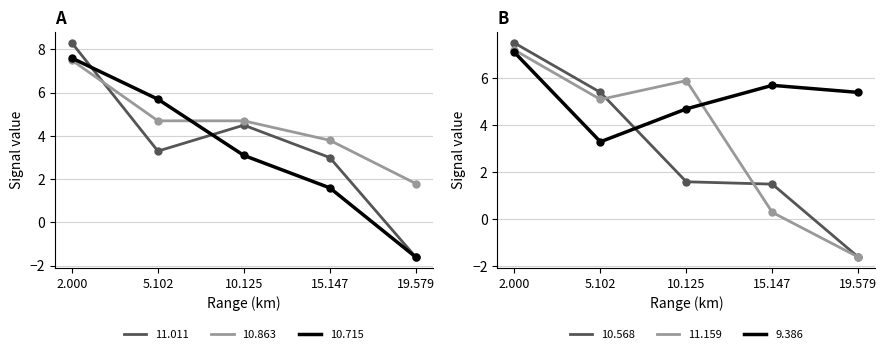

Is it true that Range 10.715 km equals 4.2 at 10.125?

False